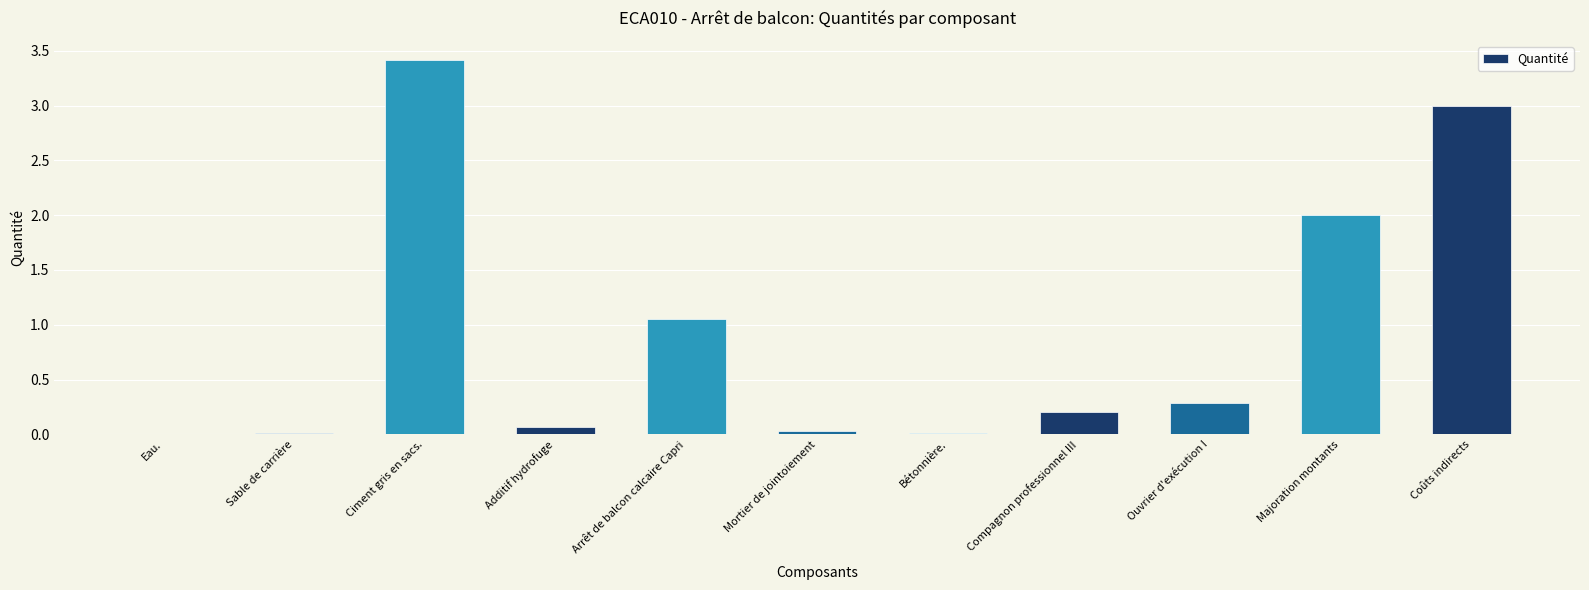

What is the approximate value at Coûts indirects?

3.0